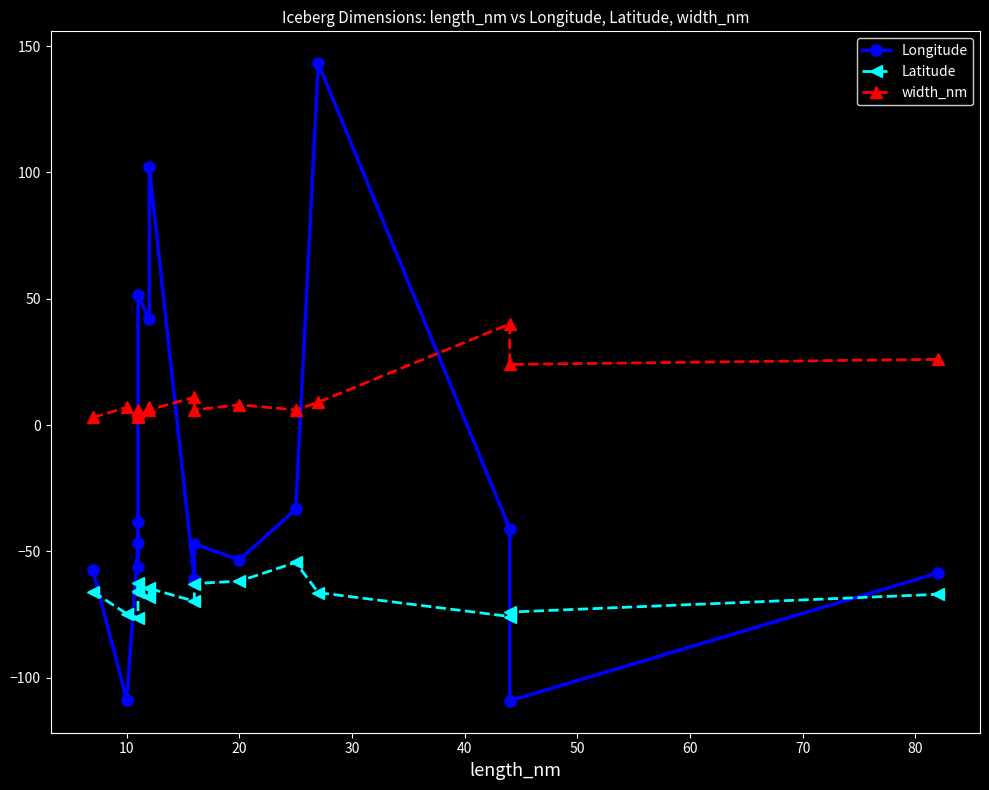

In Latitude, how many points are higher than both neighbors (excluding endpoints)?

3